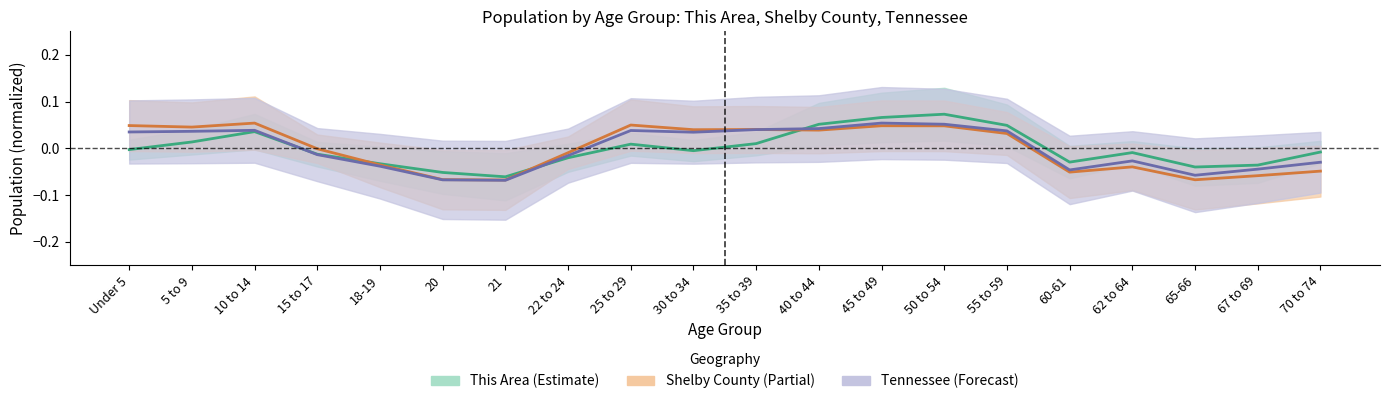

Between 10 to 14 and 60-61, which is larger?

10 to 14